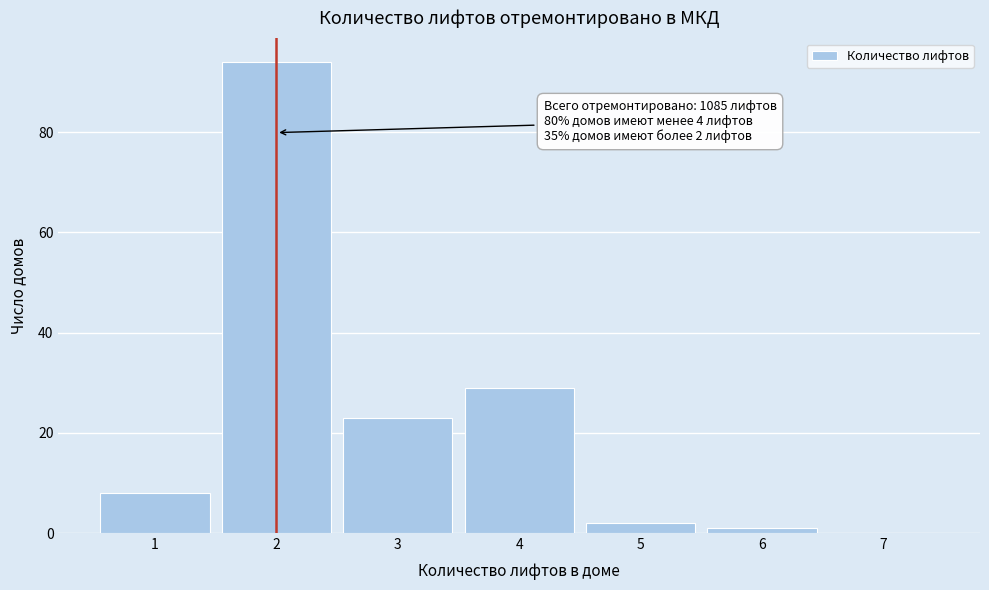

Over which range of the x-axis is the bar tallest?

1.5 to 2.5